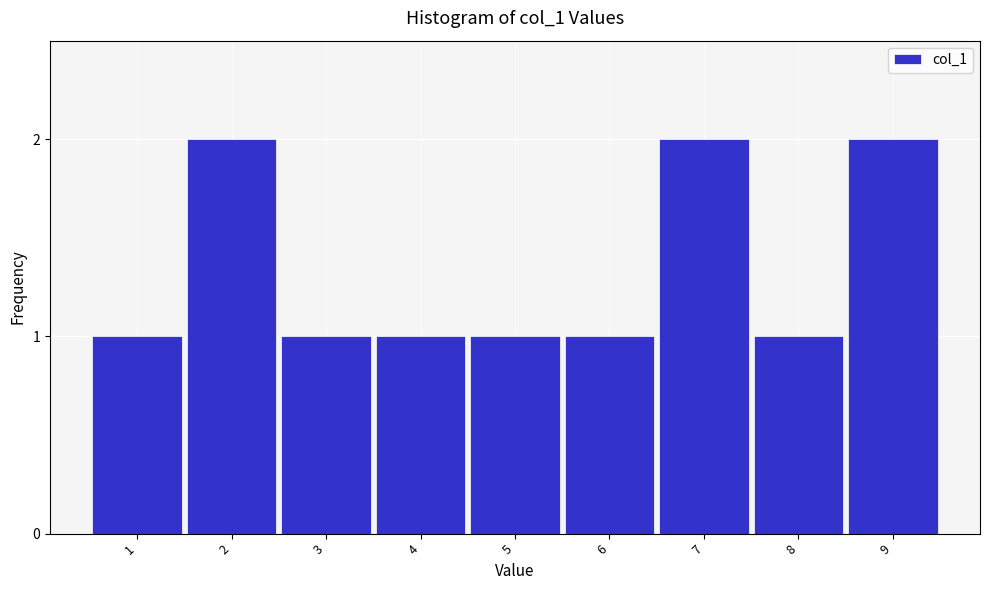

Reading right to left, list all the values displayed in this chart.

2	1	2	1	1	1	1	2	1